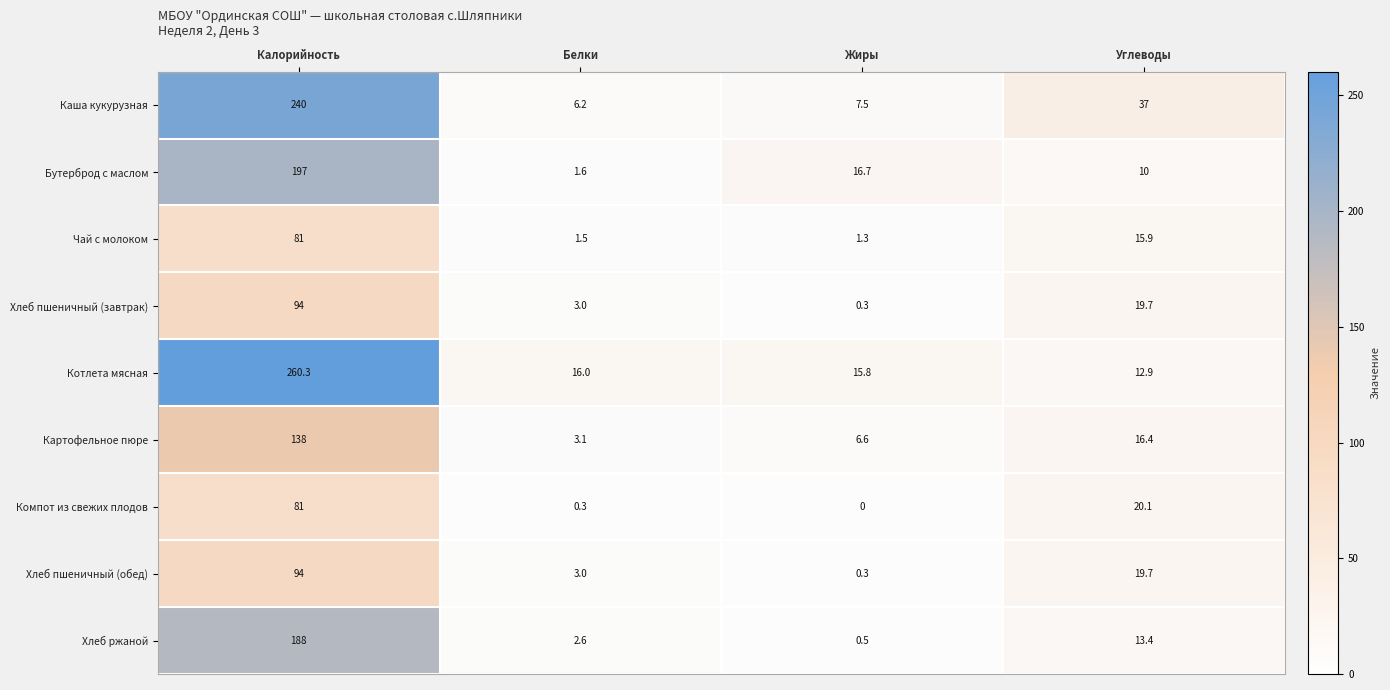

Is it true that Хлеб пшеничный (обед) equals 4.6 at Углеводы?

False